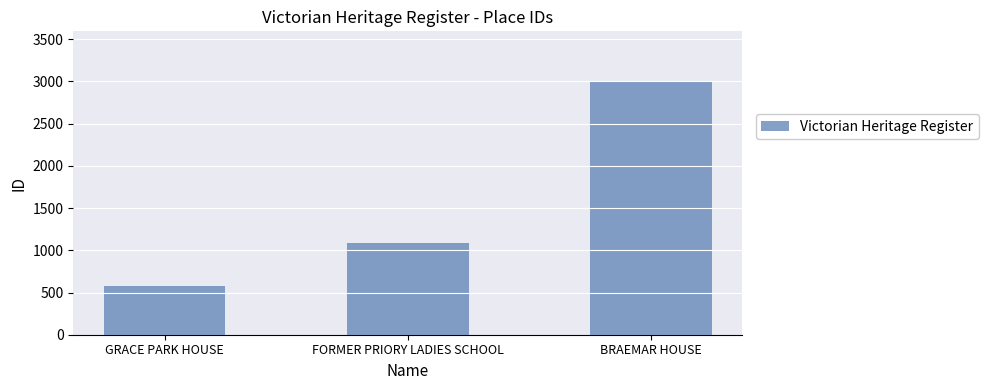

The value at BRAEMAR HOUSE is 2995. True or false?

True